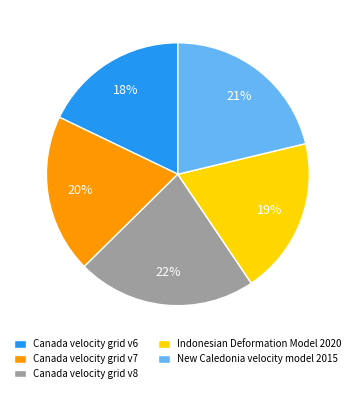

What is the largest slice in the pie chart?

Canada velocity grid v8